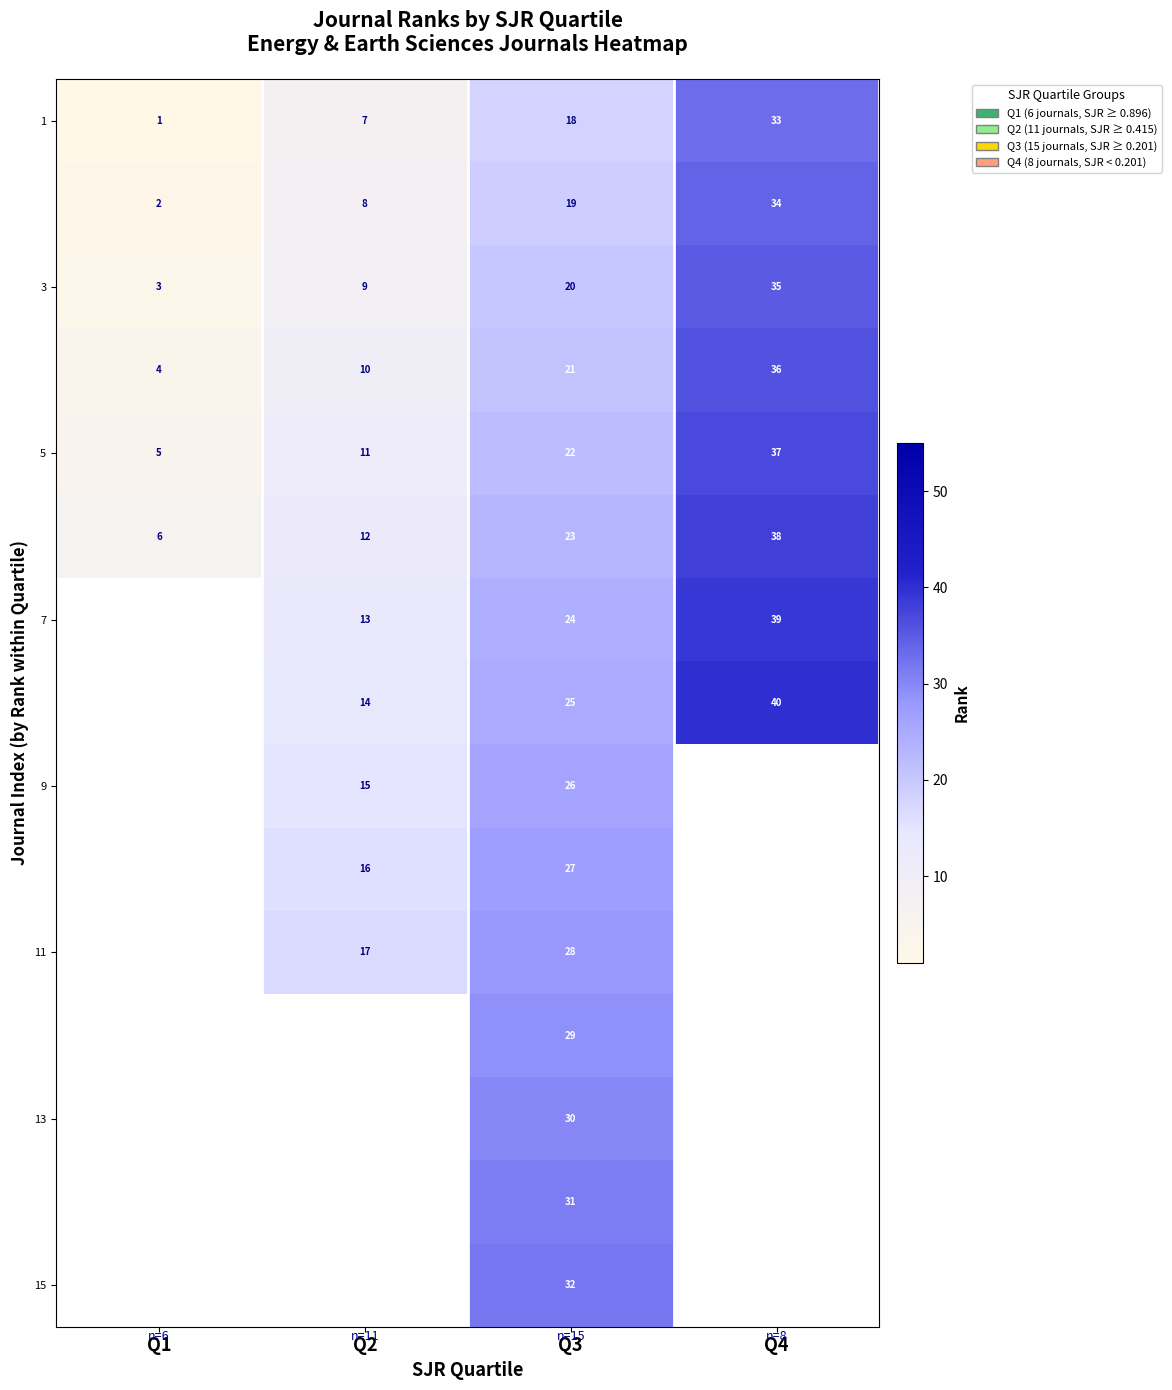

What is the total value across all series at Q3?

375